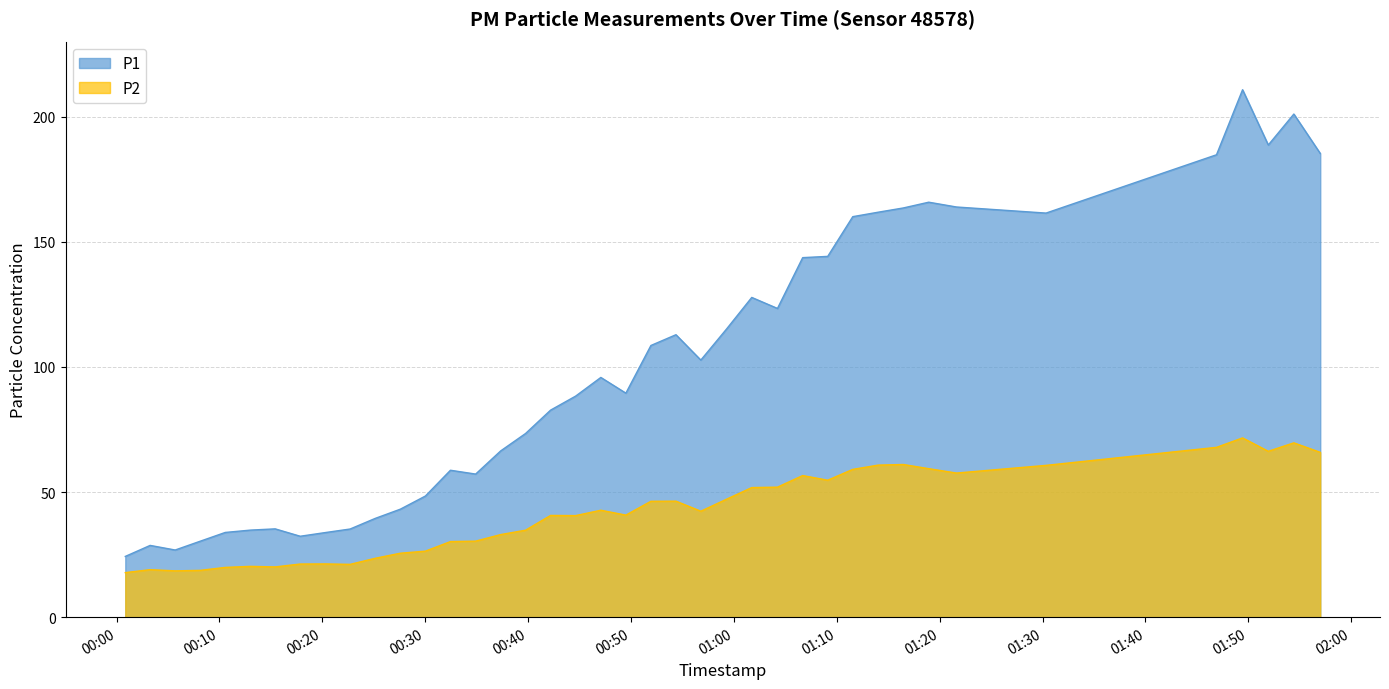

Reading left to right, transcribe all the data shown in this chart.

P1: 24.3	28.7	26.8	30.4	33.9	34.8	35.3	32.3	33.8	35.2	39.5	43.1	48.4	58.7	57.2	66.4	73.4	82.7	88.3	95.8	89.5	108.5	112.8	102.7	115.1	127.8	123.3	143.7	144.2	160.0	161.8	163.5	165.8	163.9	161.4	184.8	210.7	188.7	201.0	185.3
P2: 17.8	19.0	18.5	18.7	19.9	20.3	20.1	21.2	21.3	21.1	23.5	25.6	26.4	30.2	30.4	33.0	34.8	40.6	40.6	42.7	40.8	46.3	46.4	42.3	47.1	51.8	52.0	56.6	54.7	59.0	60.8	61.0	59.3	57.6	60.6	67.8	71.6	66.3	69.7	65.8